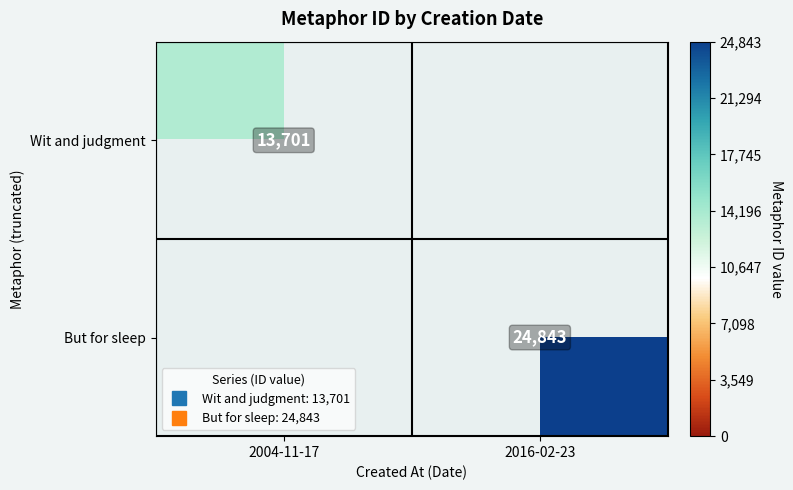

At 2016-02-23, list the series in order from smallest to largest.

Wit and judgment, But for sleep